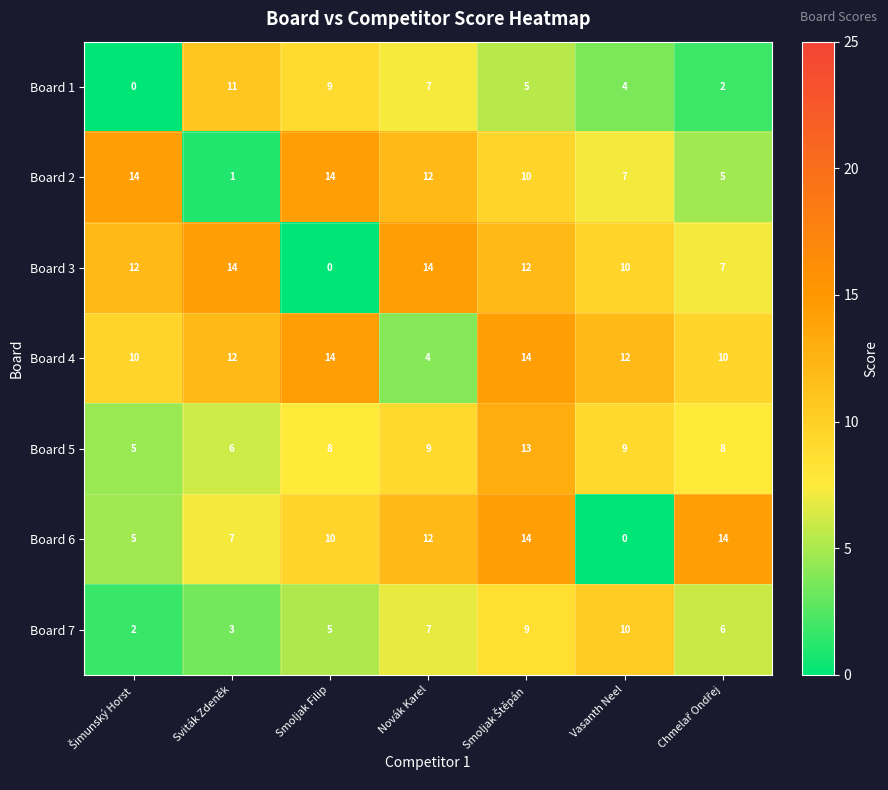

What is the difference between the maximum and minimum values in the Board 7 series?

8